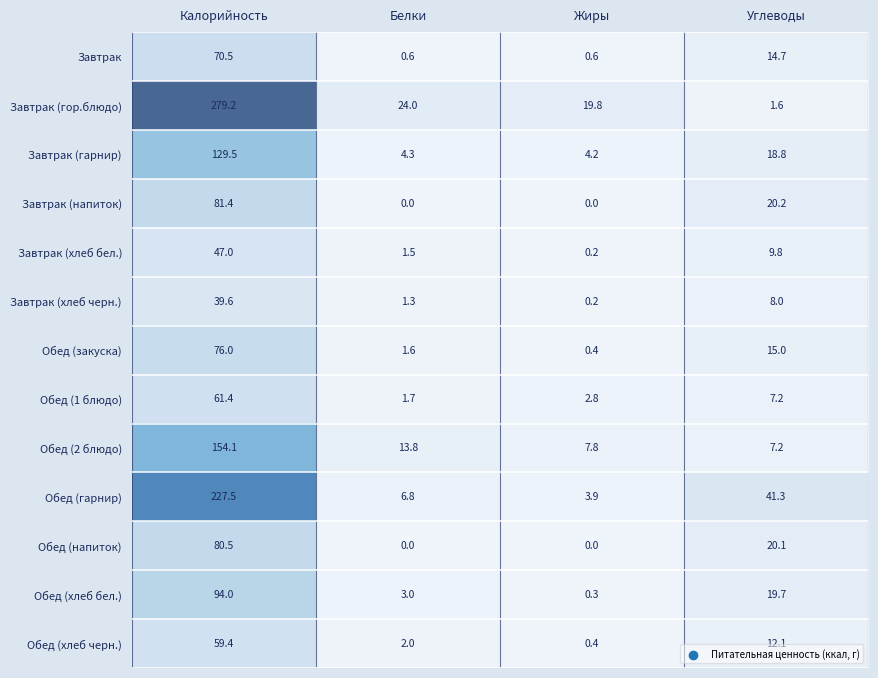

True or false: Завтрак (гор.блюдо) has a value of 24.0 at Белки.

True